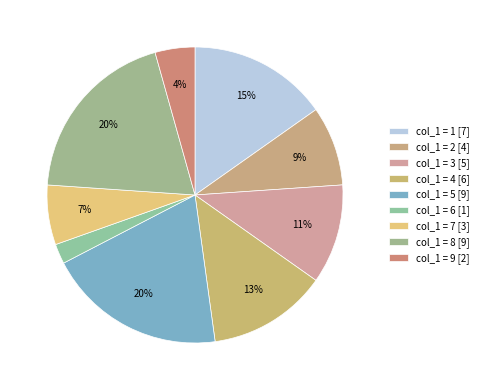

How many segments does this pie chart have?

9